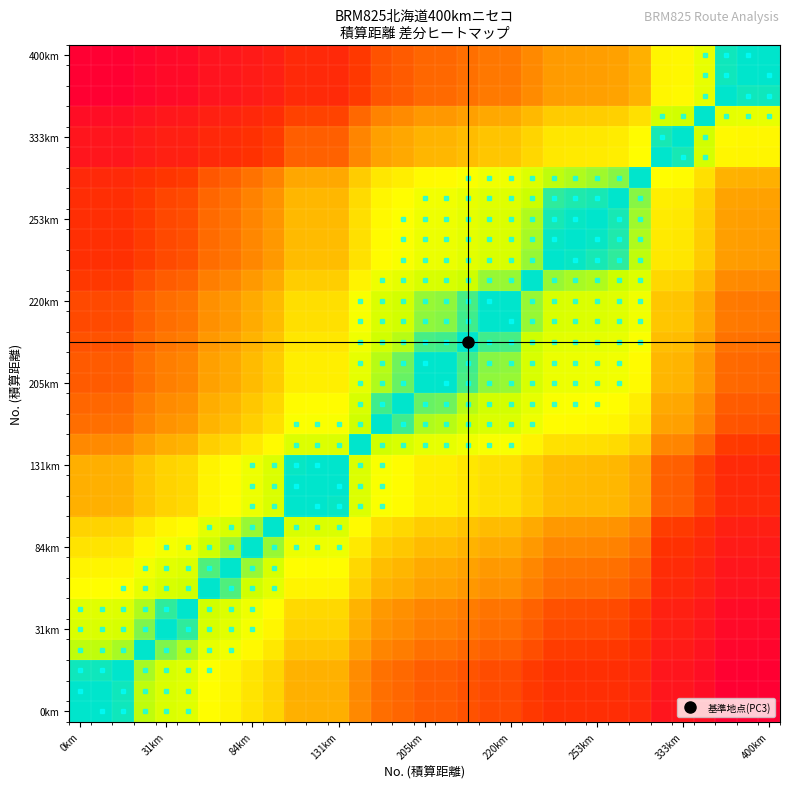

At which category does the chart reach its minimum across all series?

0km